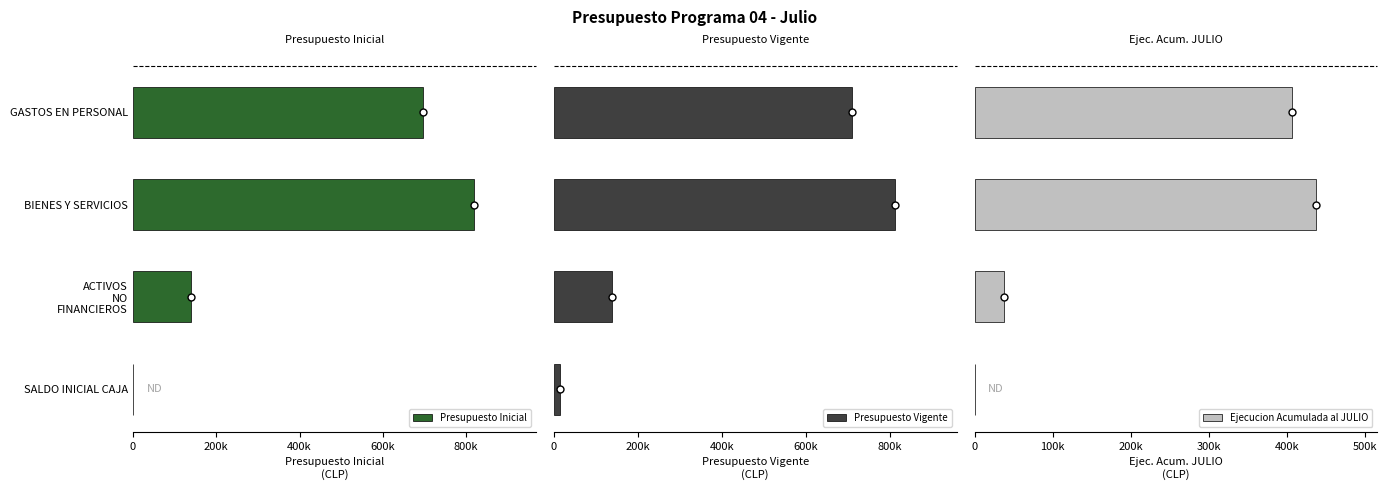

Reading left to right, transcribe all the data shown in this chart.

Presupuesto Inicial: 695600	819581	138577	0
Presupuesto Vigente: 709796	813209	138577	14196
Ejecucion Acumulada al JULIO: 406177	436811	37197	0